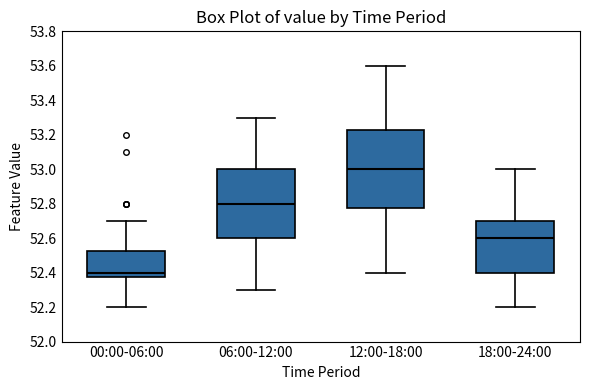

Reading left to right, read every box against the y-axis: the position of its median line, the range the box covers, and the ends of its whiskers. The values are not printed on the chart, so give them approximately, as read against the axis.

00:00-06:00: median 52.40, box 52.38 to 52.52, whiskers 52.20 to 52.70
06:00-12:00: median 52.80, box 52.60 to 53.00, whiskers 52.30 to 53.30
12:00-18:00: median 53.00, box 52.78 to 53.22, whiskers 52.40 to 53.60
18:00-24:00: median 52.60, box 52.40 to 52.70, whiskers 52.20 to 53.00